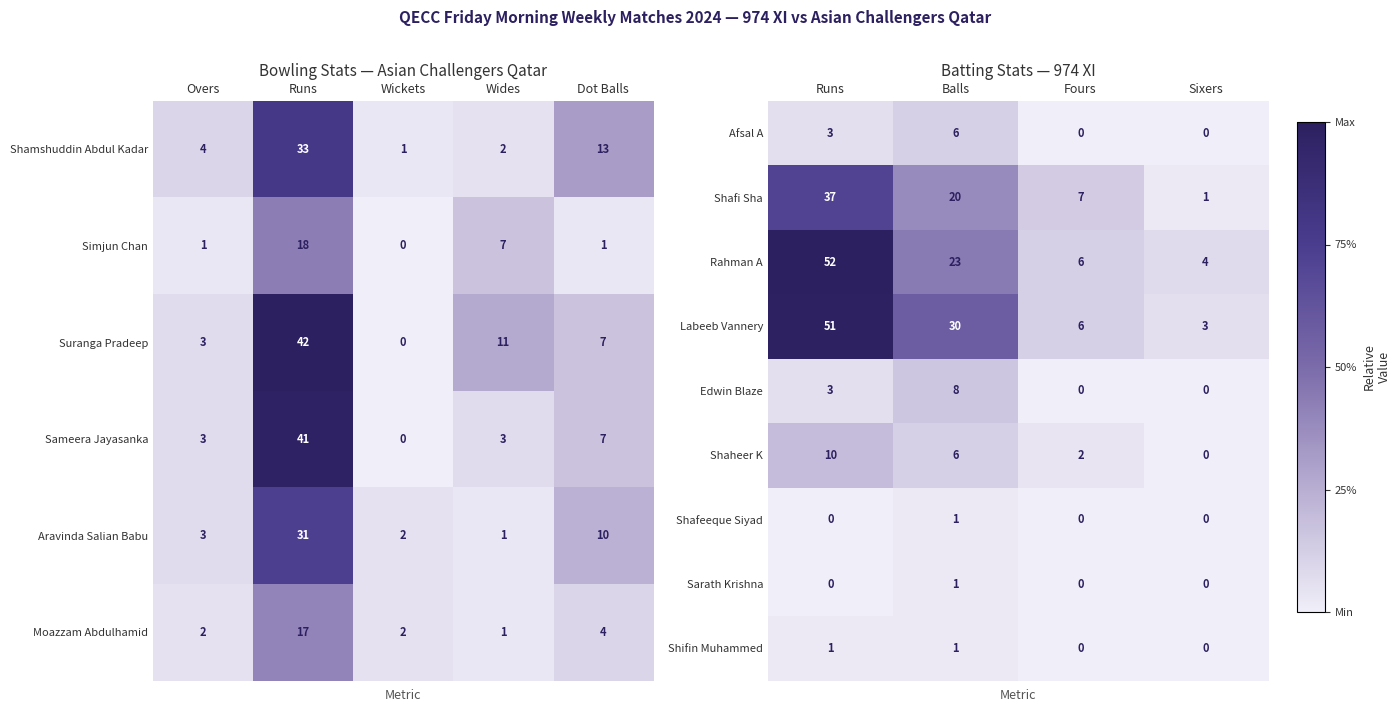

Rank the categories by Shaheer K value from highest to lowest.

Runs, Balls, Fours, Sixers